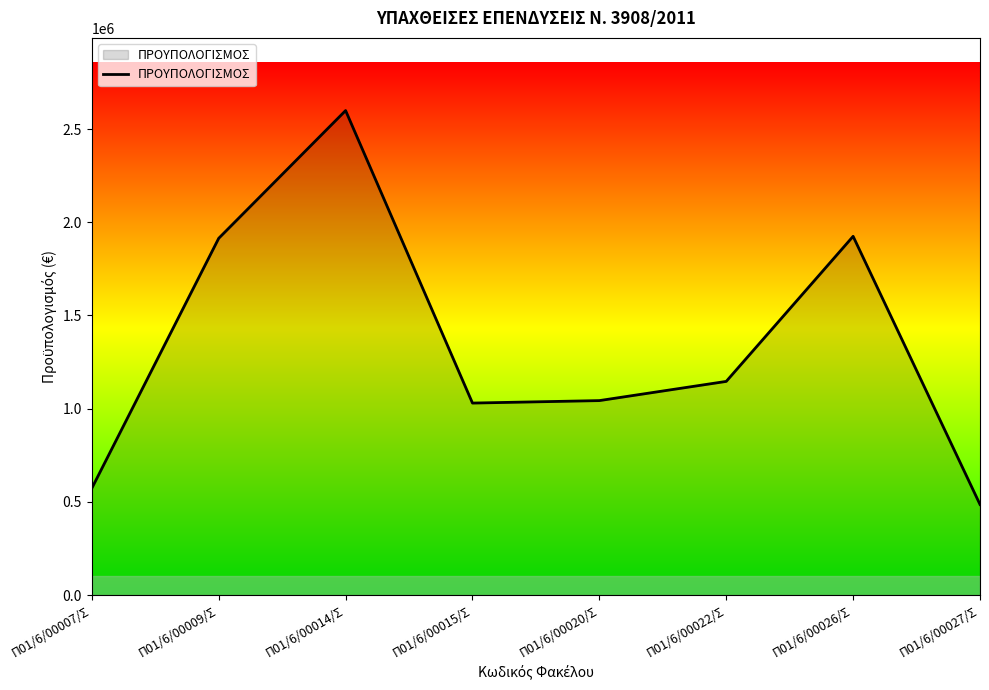

Approximately how many times larger is the value at Π01/6/00009/Σ compared to Π01/6/00015/Σ?

1.9